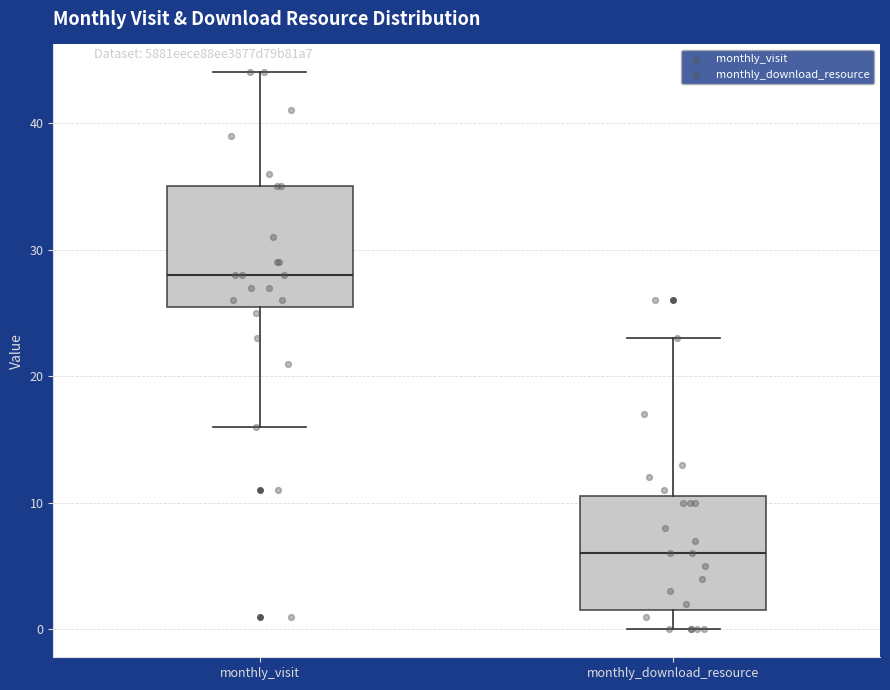

Which box's median line is the lowest?

monthly_download_resource